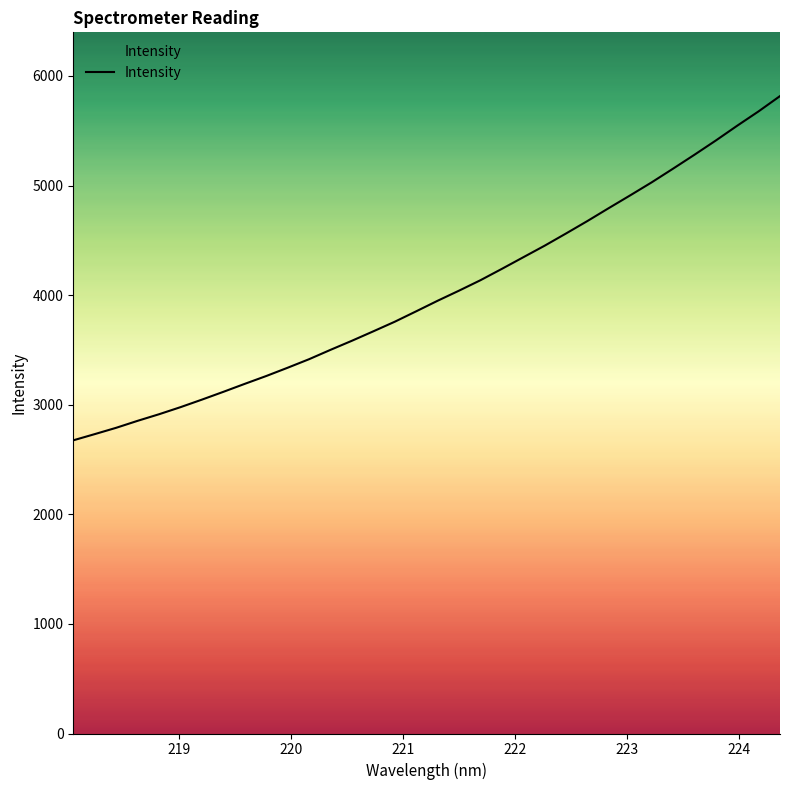

What is the smallest value displayed?

2675.2